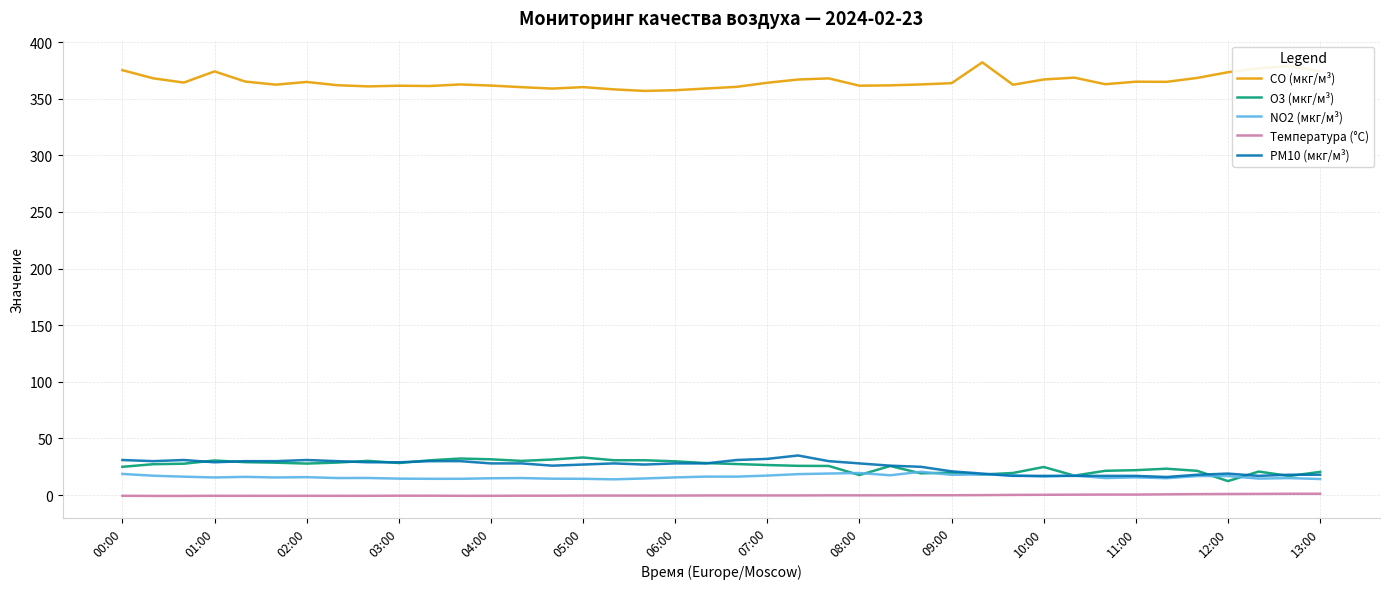

True or false: O3 (мкг/м³) and CO (мкг/м³) cross at least once.

False